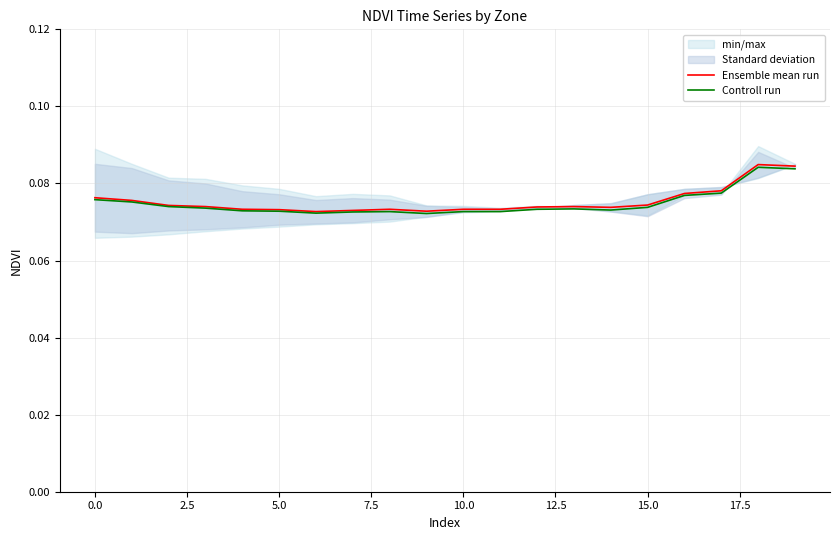

What is the average value of the Controll run series?

0.1